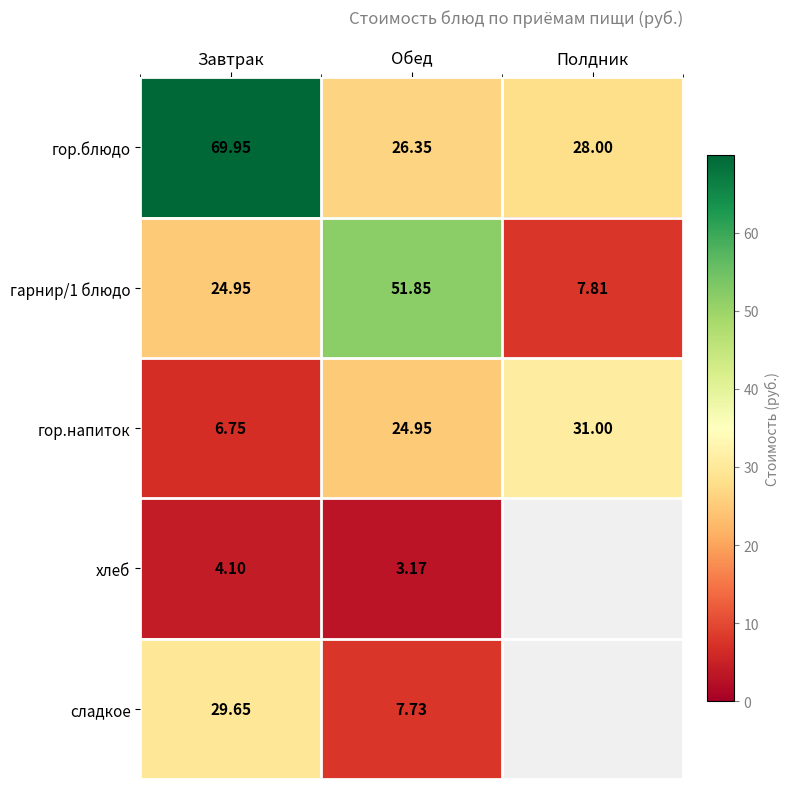

At how many categories does at least one series exceed 37?

2